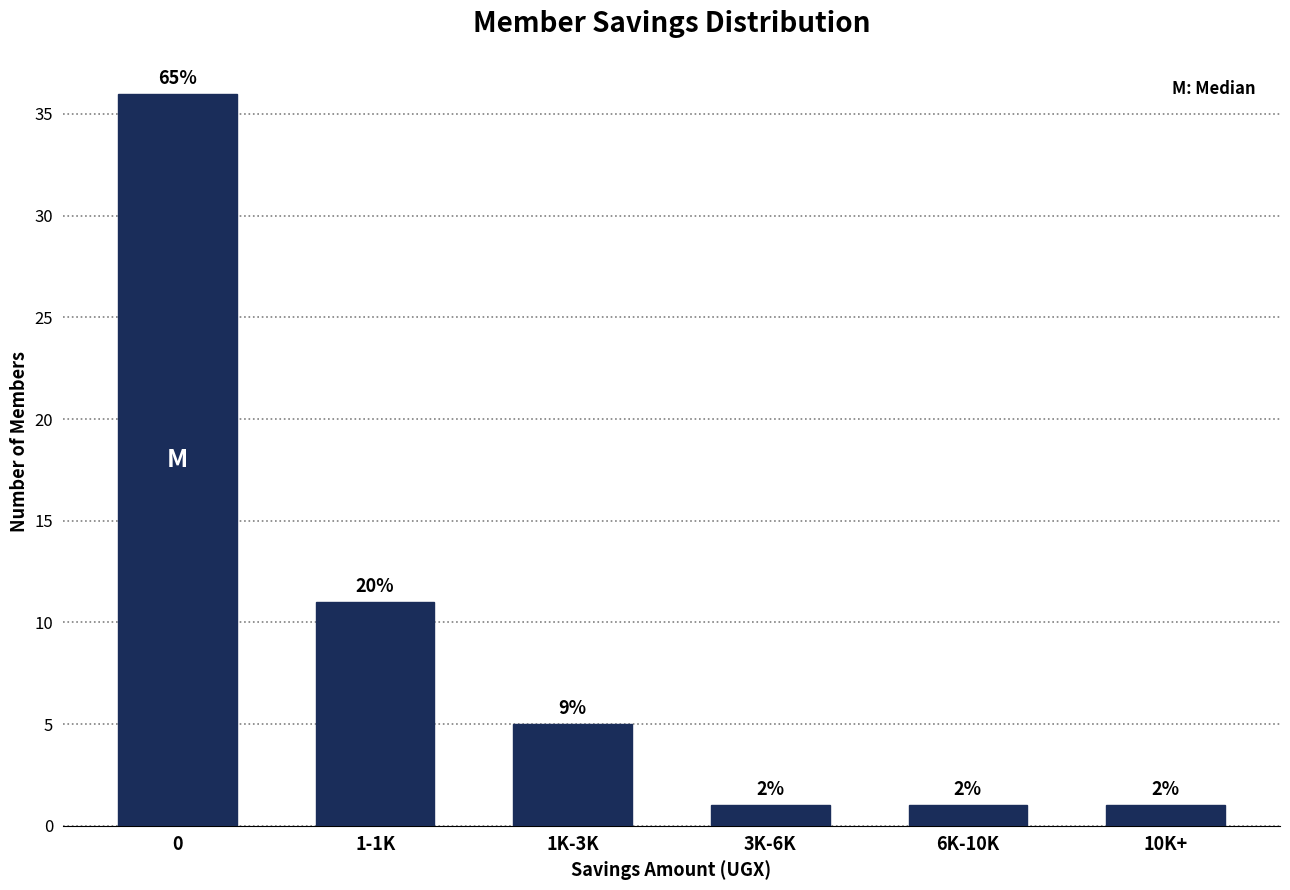

Are the bars horizontal?

No